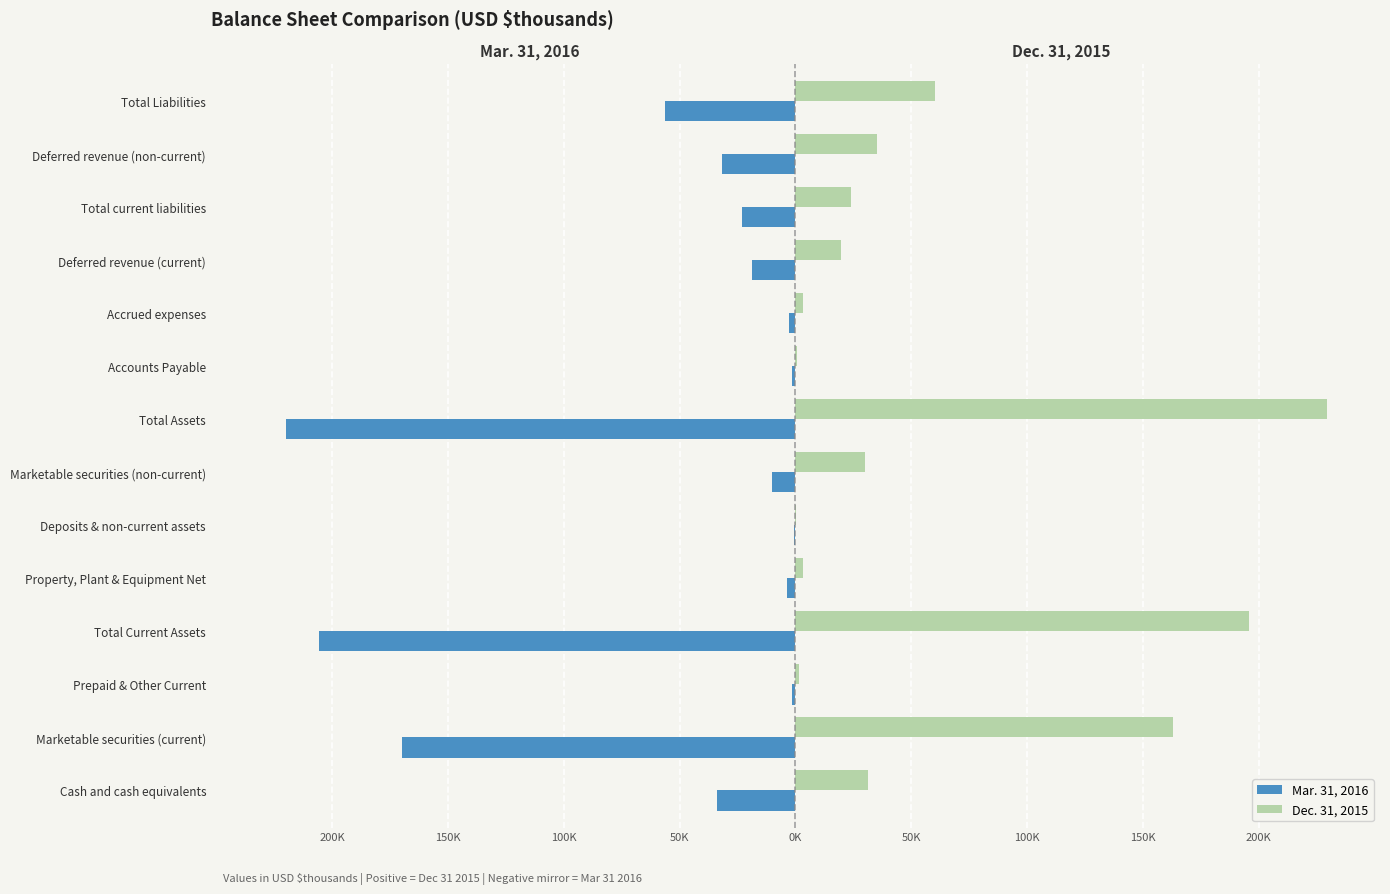

How many bars are there in total?

28